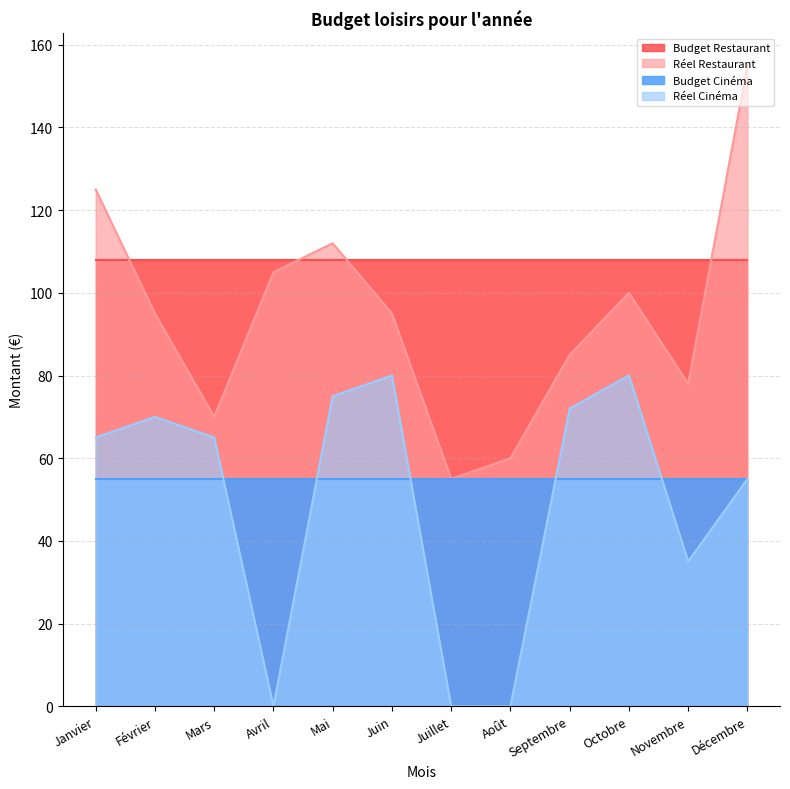

What value does the Réel Restaurant series have at Décembre?

155